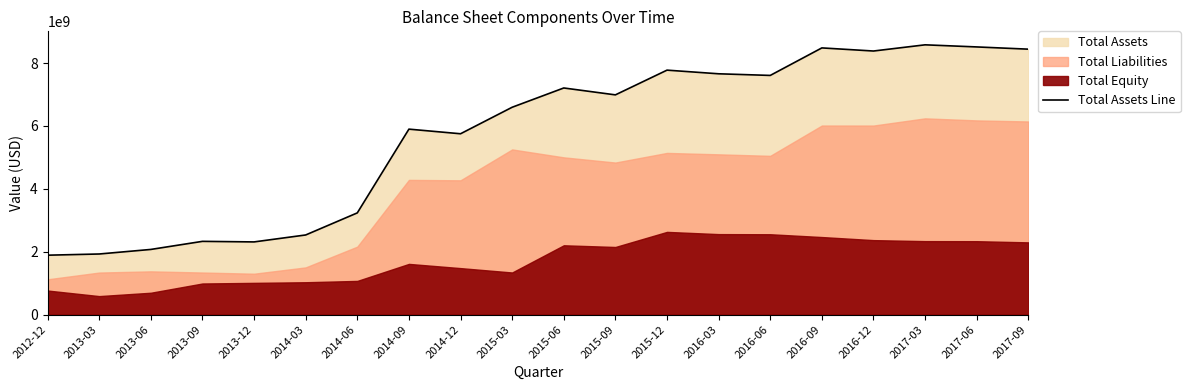

How many data points does each series have?

20